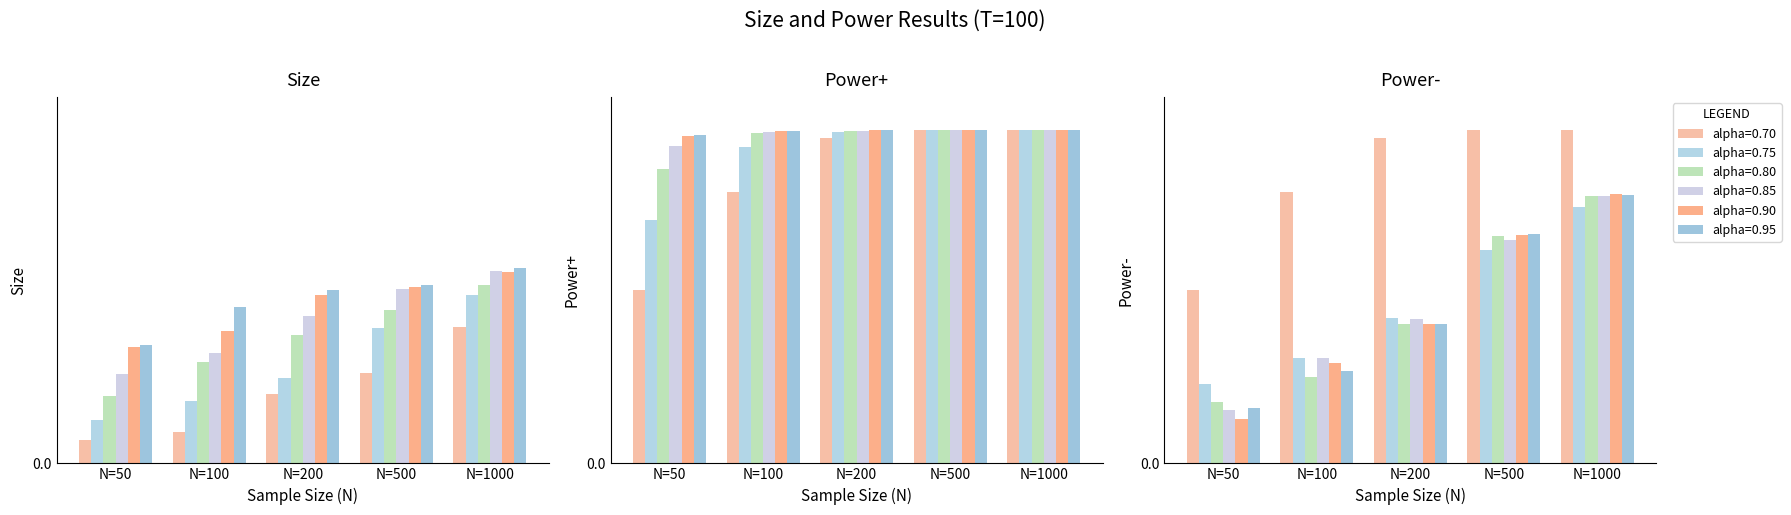

The value of alpha=0.95 at N=100 is 70.2. True or false?

False